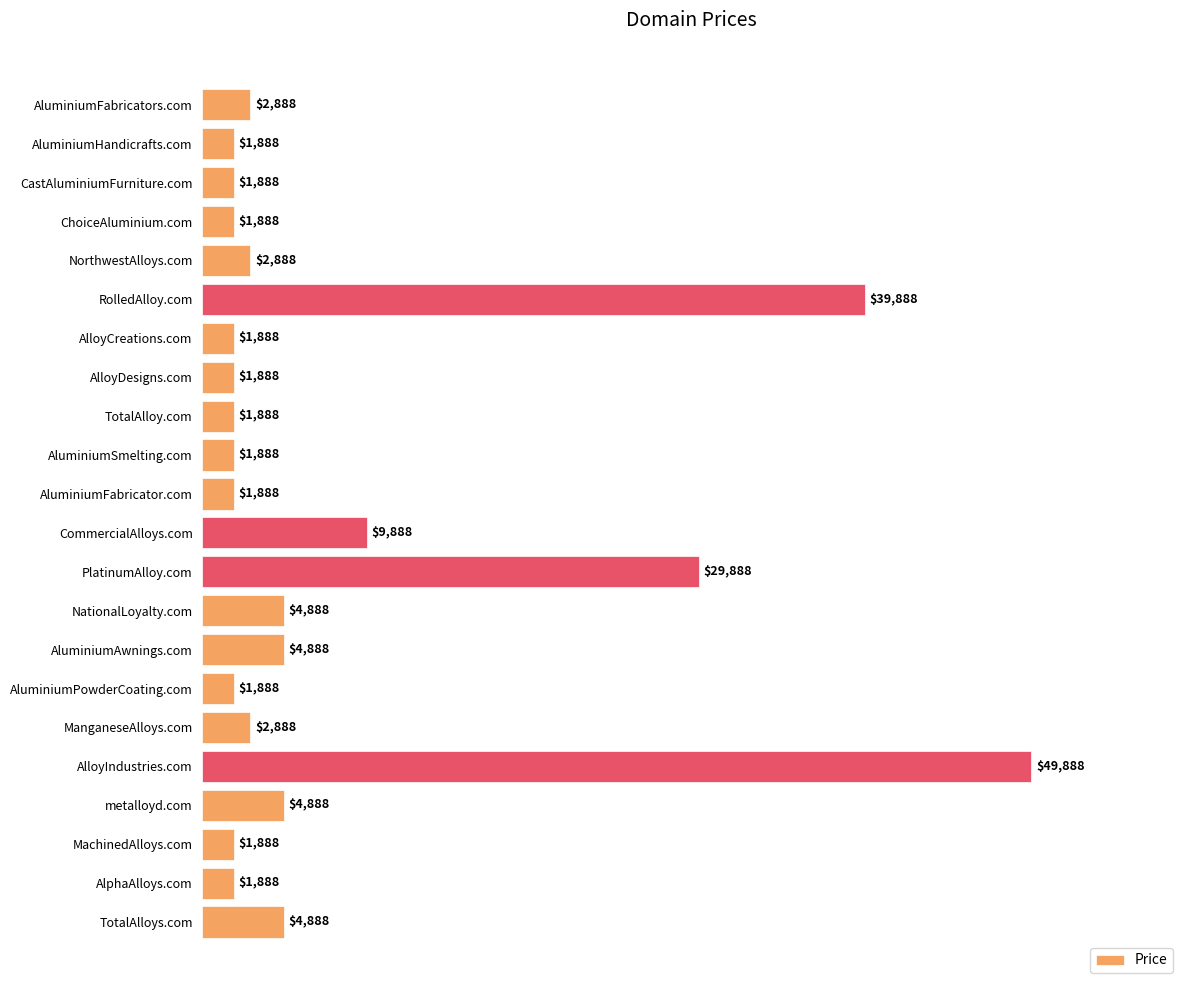

Reading top to bottom, extract all data points from this chart.

AluminiumFabricators.com=2888	AluminiumHandicrafts.com=1888	CastAluminiumFurniture.com=1888	ChoiceAluminium.com=1888	NorthwestAlloys.com=2888	RolledAlloy.com=39888	AlloyCreations.com=1888	AlloyDesigns.com=1888	TotalAlloy.com=1888	AluminiumSmelting.com=1888	AluminiumFabricator.com=1888	CommercialAlloys.com=9888	PlatinumAlloy.com=29888	NationalLoyalty.com=4888	AluminiumAwnings.com=4888	AluminiumPowderCoating.com=1888	ManganeseAlloys.com=2888	AlloyIndustries.com=49888	metalloyd.com=4888	MachinedAlloys.com=1888	AlphaAlloys.com=1888	TotalAlloys.com=4888